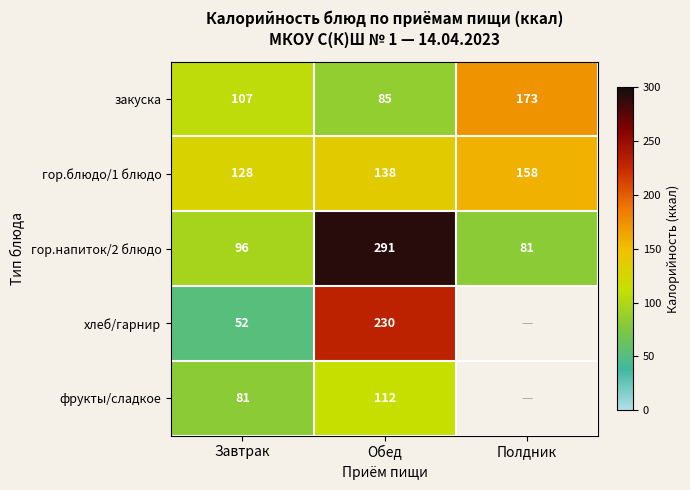

What is the maximum value shown in the chart?

291.0